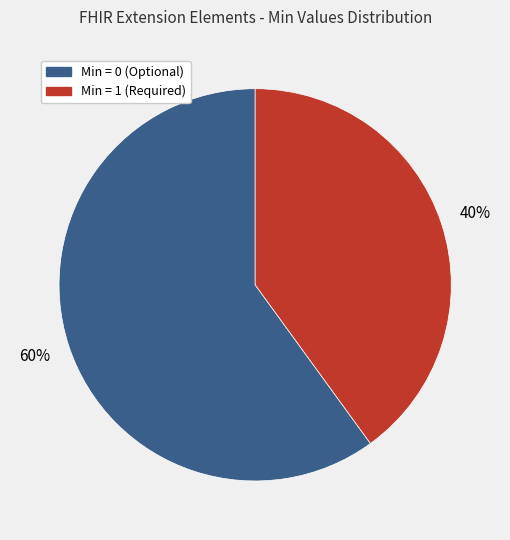

To the nearest percent, what is the average slice percentage?

50%